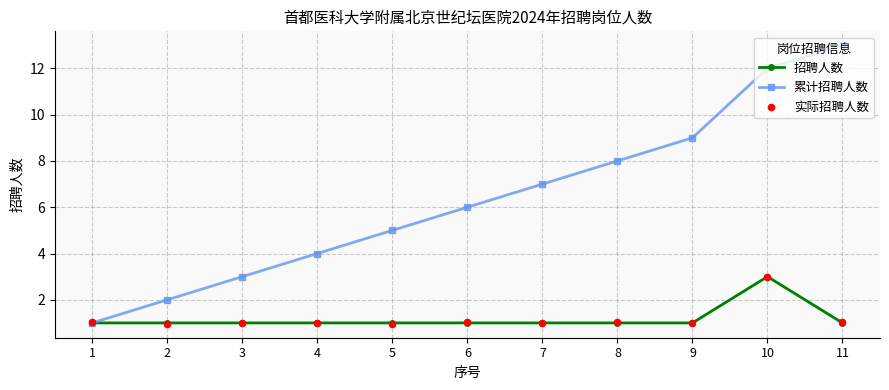

At which category is the sum across all series the highest?

10